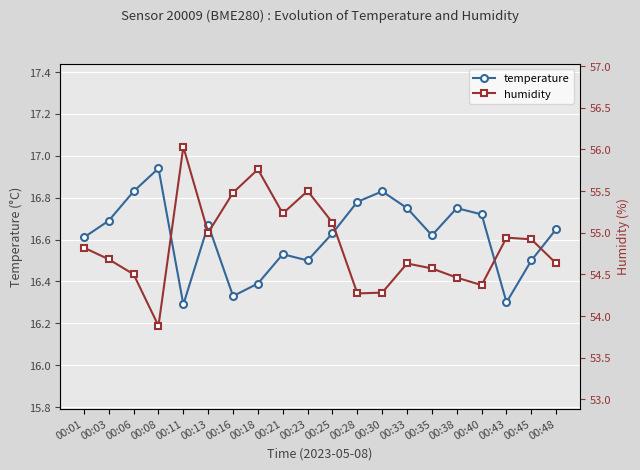

Between 00:35 and 00:18, which is larger?

00:35